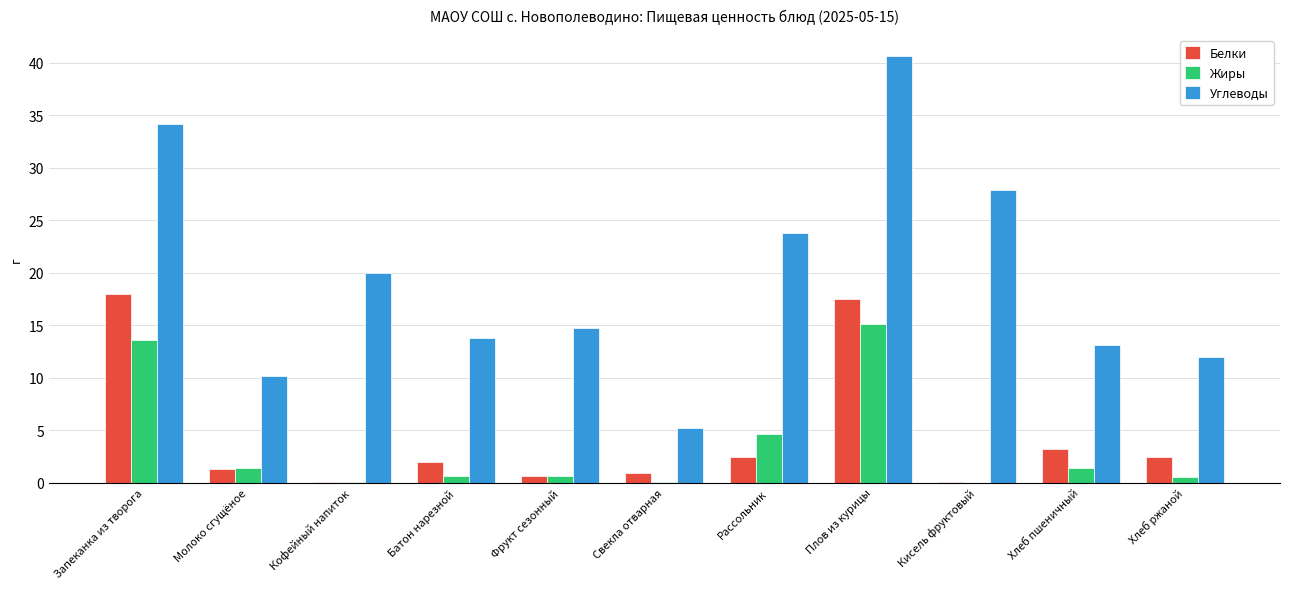

Between Молоко сгущёное and Кисель фруктовый, which series saw the biggest shift?

Углеводы